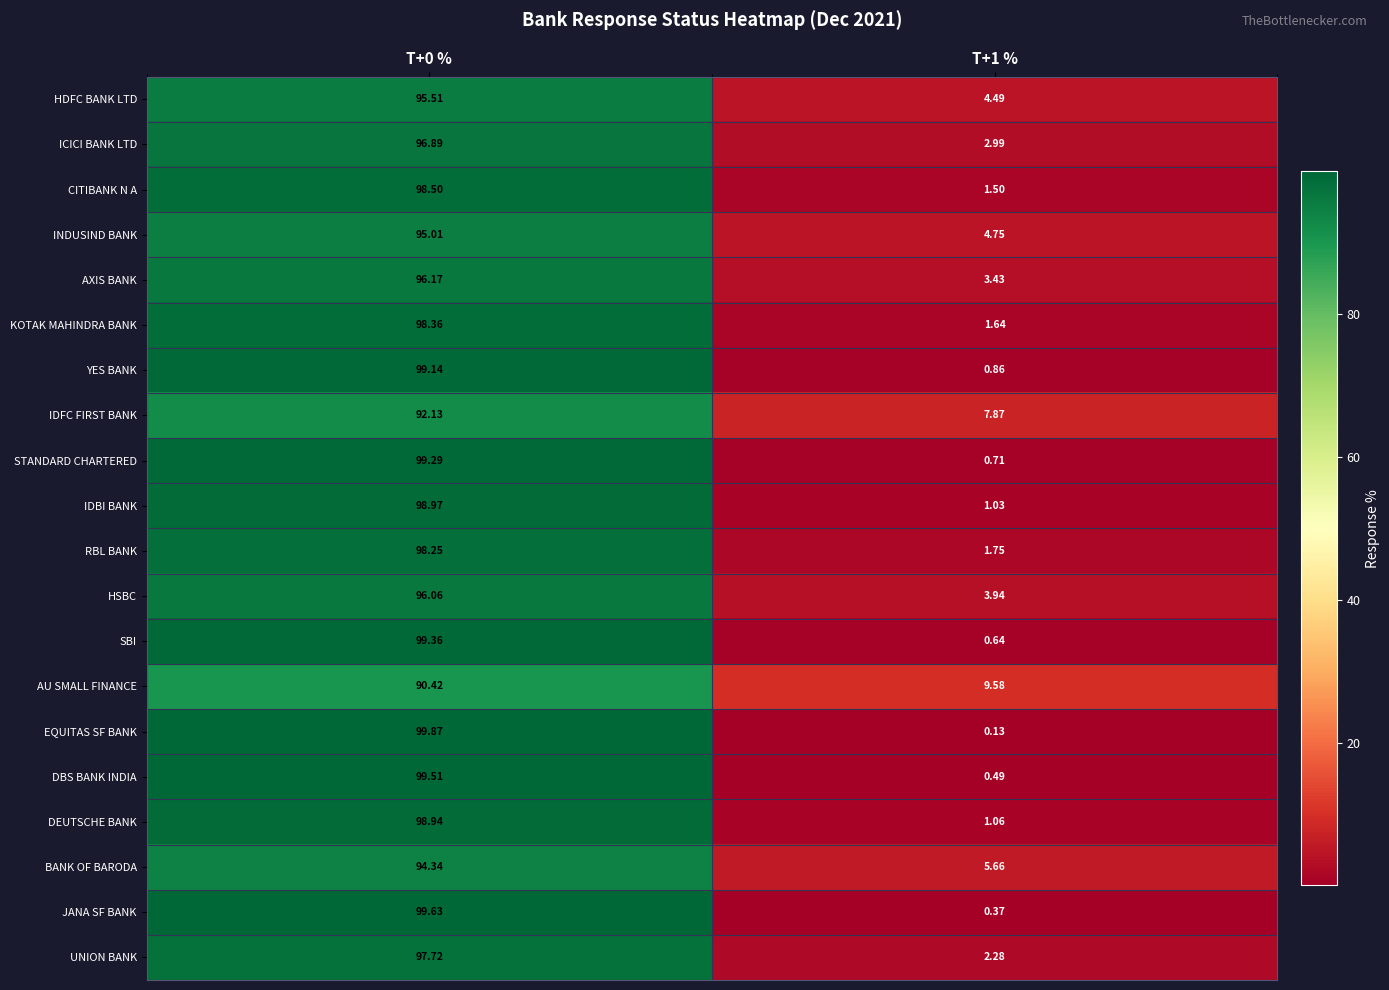

Rank the series by their maximum value, from lowest to highest.

AU SMALL FINANCE, IDFC FIRST BANK, BANK OF BARODA, INDUSIND BANK, HDFC BANK LTD, HSBC, AXIS BANK, ICICI BANK LTD, UNION BANK, RBL BANK, KOTAK MAHINDRA BANK, CITIBANK N A, DEUTSCHE BANK, IDBI BANK, YES BANK, STANDARD CHARTERED, SBI, DBS BANK INDIA, JANA SF BANK, EQUITAS SF BANK